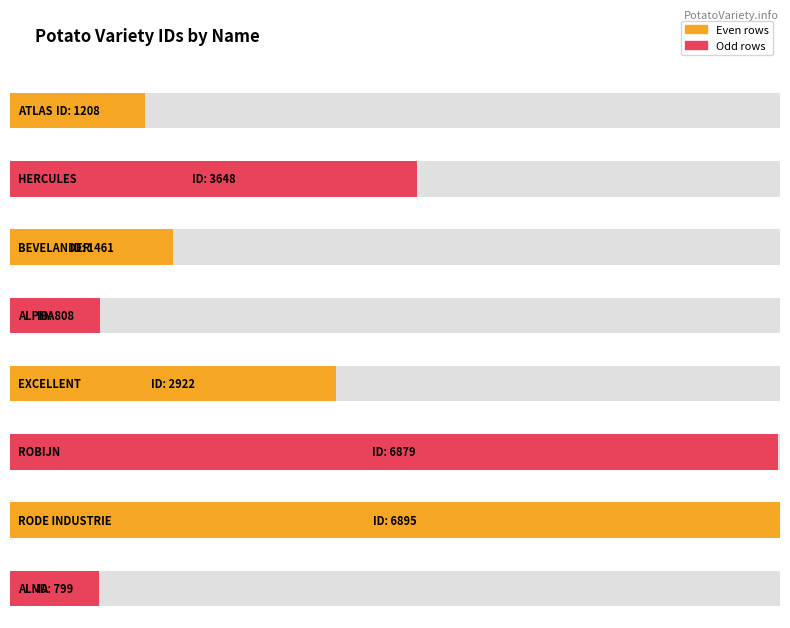

Reading left to right, list all the values displayed in this chart.

ATLAS=1208	HERCULES=3648	BEVELANDER=1461	ALPHA=808	EXCELLENT=2922	ROBIJN=6879	RODE INDUSTRIE=6895	ALMA=799